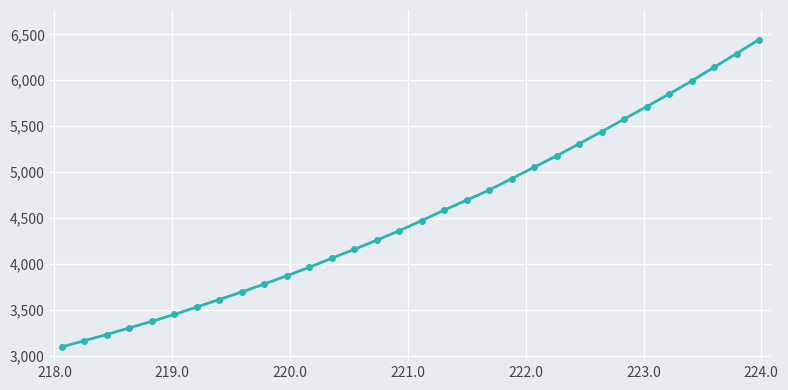

What is the difference between the maximum and second lowest values?

3282.3